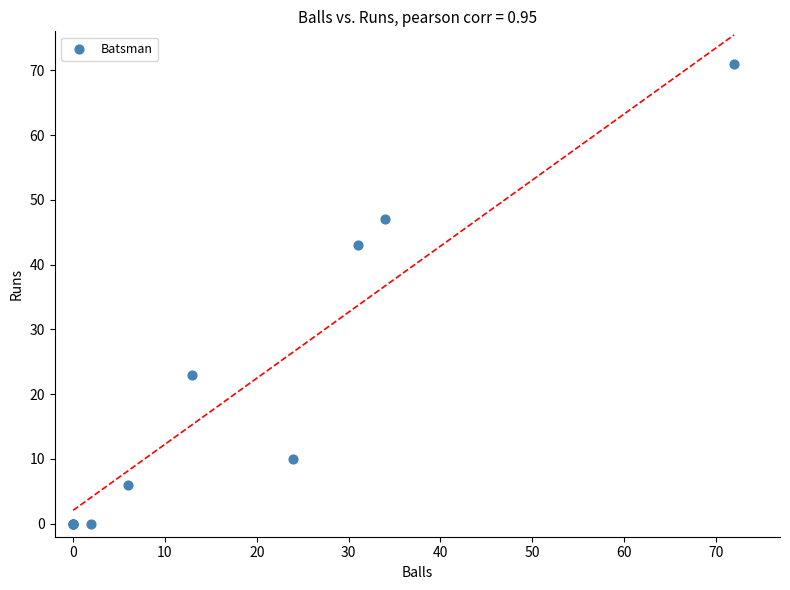

What Y value in the scatter plot is closest to 35?

43